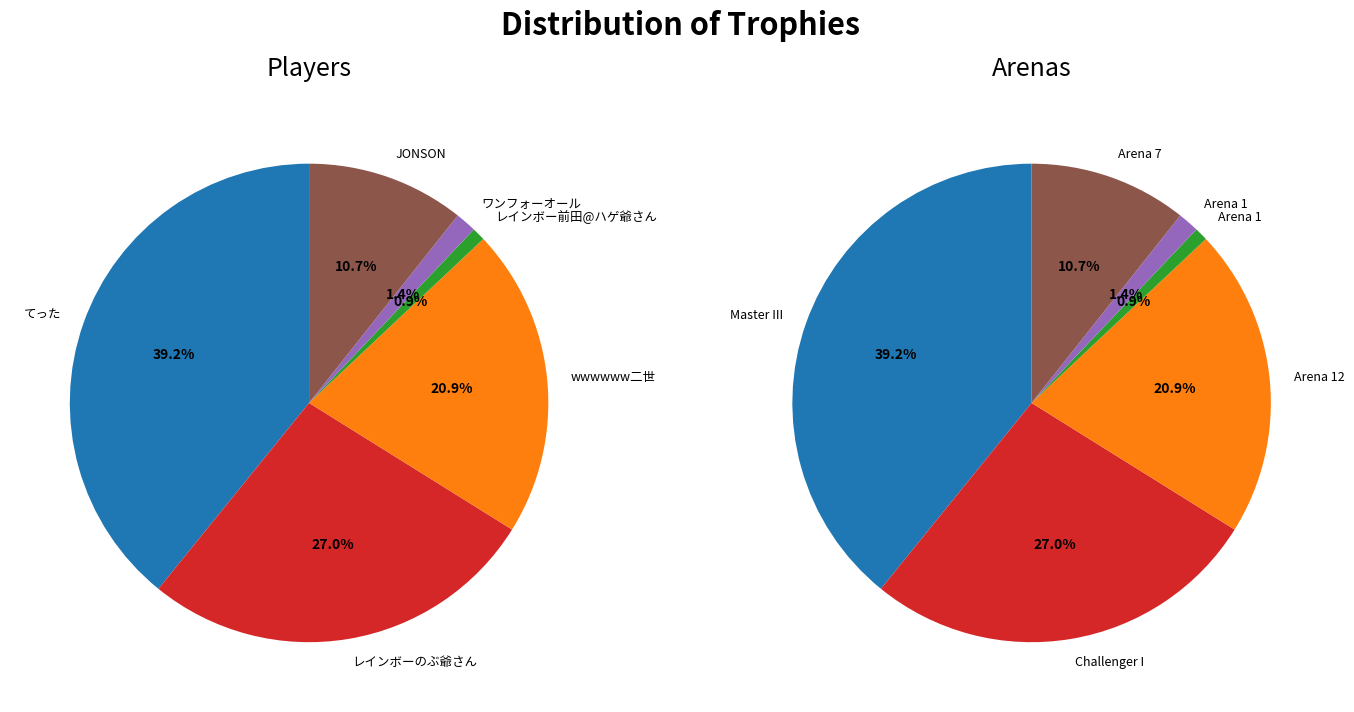

Count the number of slices in the pie.

6